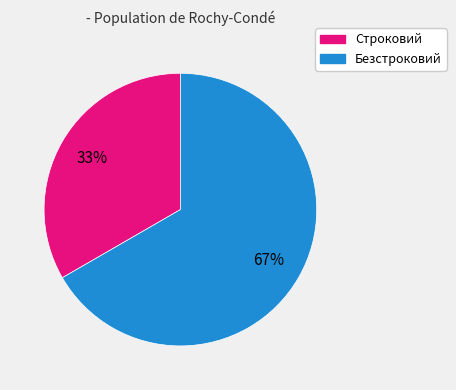

Is the sum of Строковий and Безстроковий greater than half?

Yes